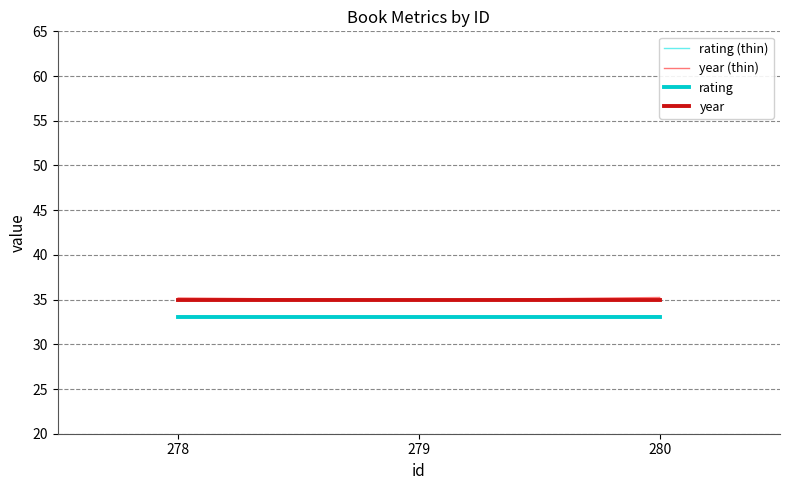

What is the total value across all series at 279?

135.9